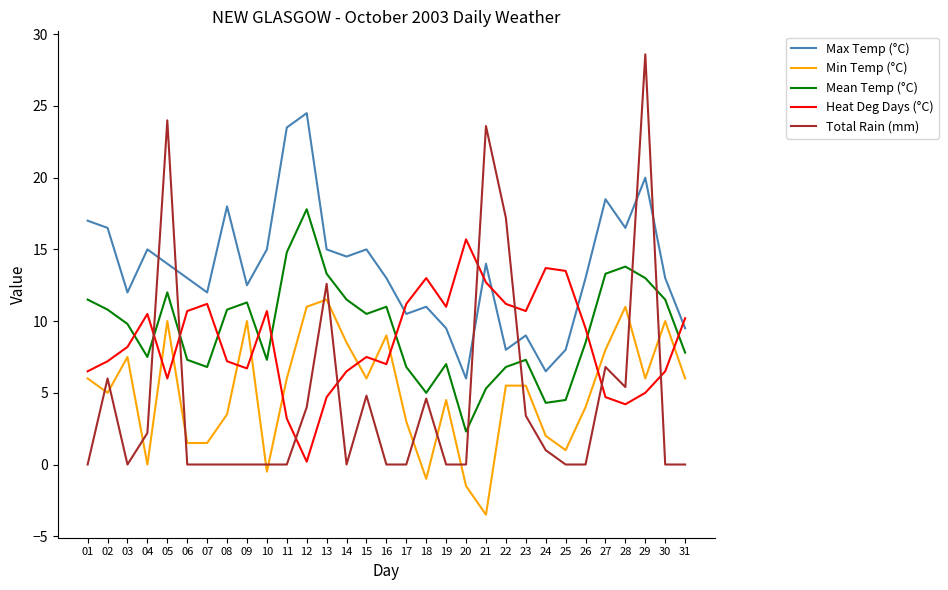

What is the difference between the Min Temp (°C) values at 23 and 18?

6.5